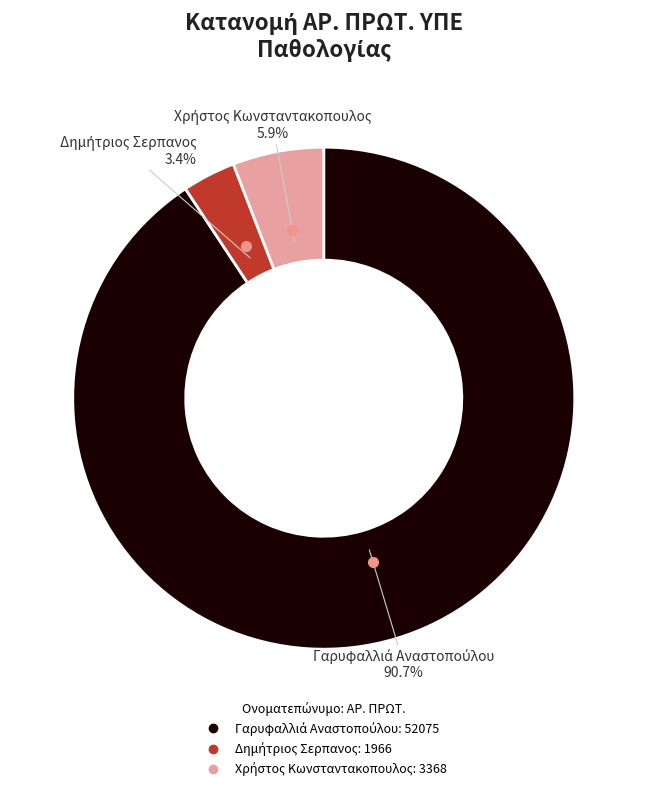

How many segments does this pie chart have?

3